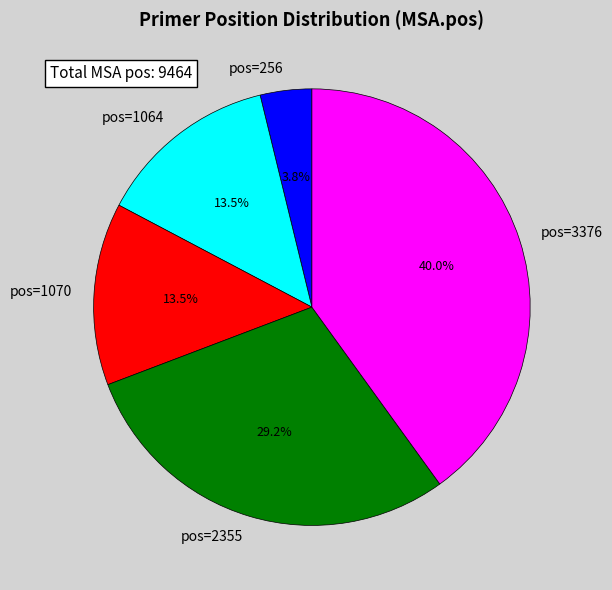

Does pos=2355 represent more than half of the total?

No